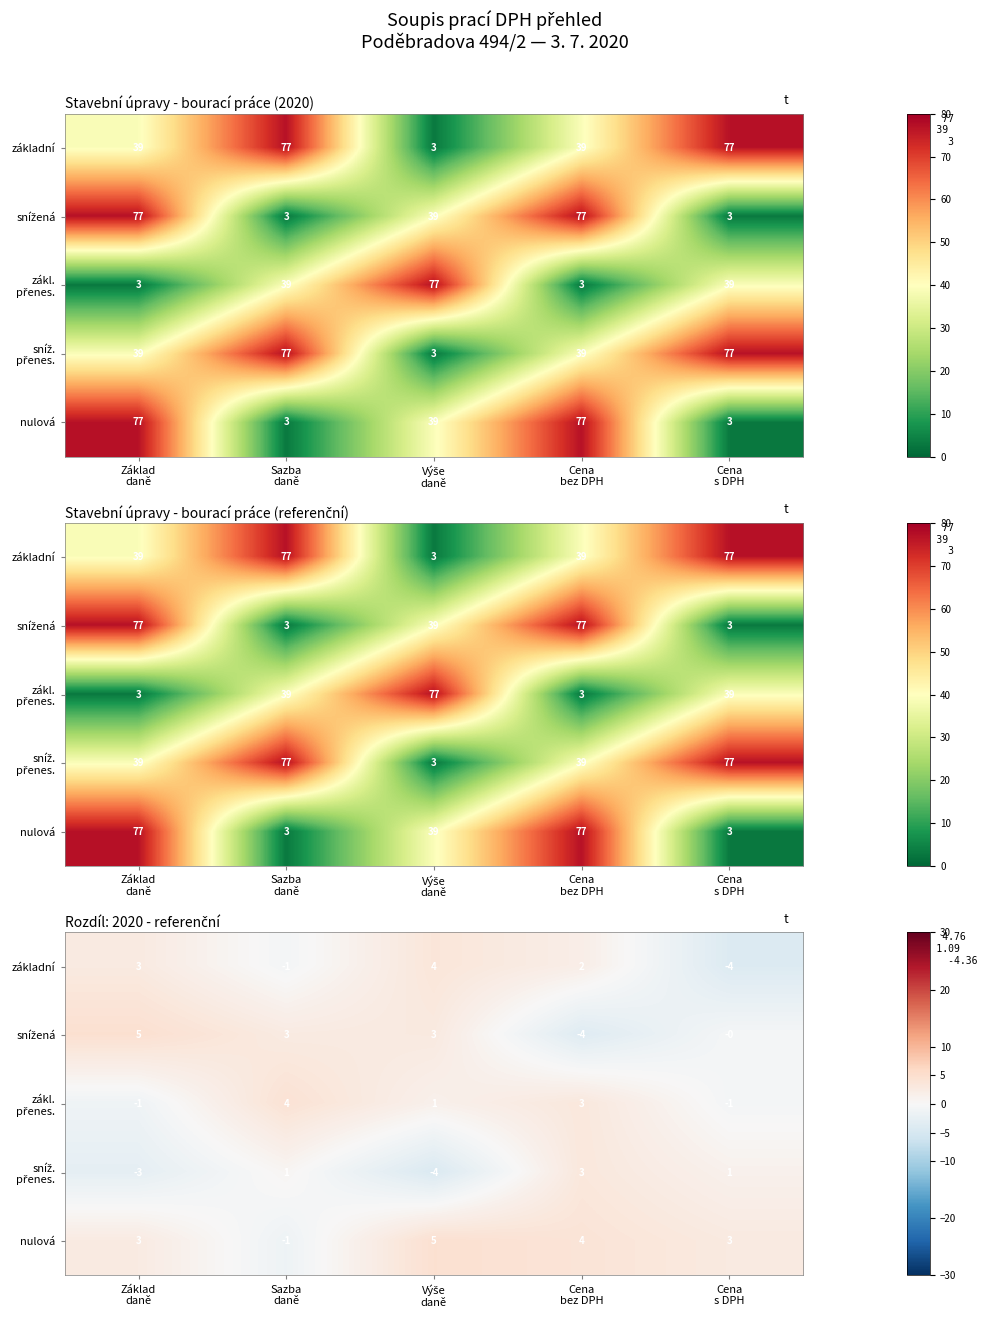

What is the difference between the highest and lowest values at Cena
s DPH?

6.8